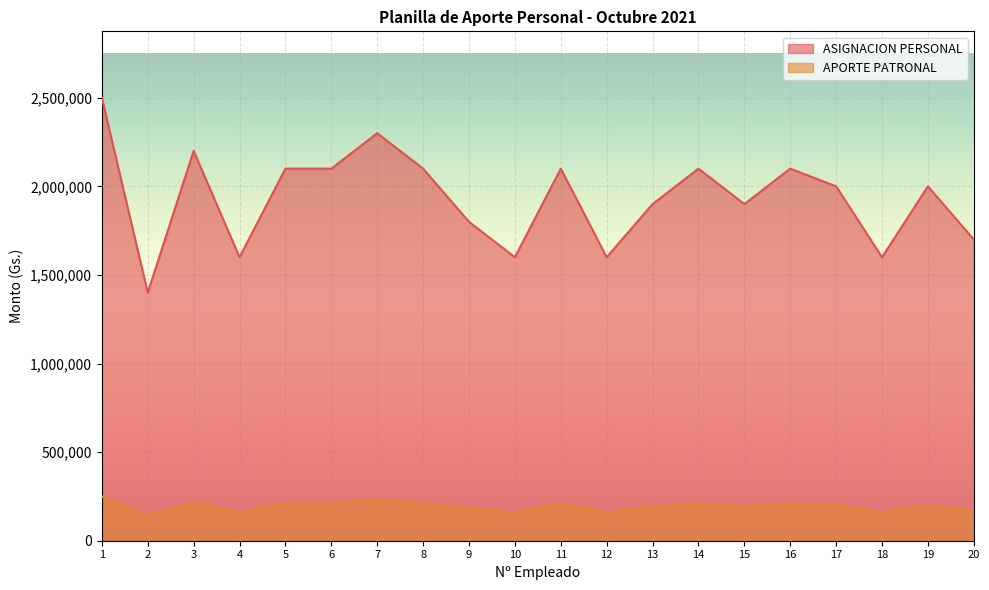

True or false: ASIGNACION PERSONAL has more than 0 interior local peaks.

True